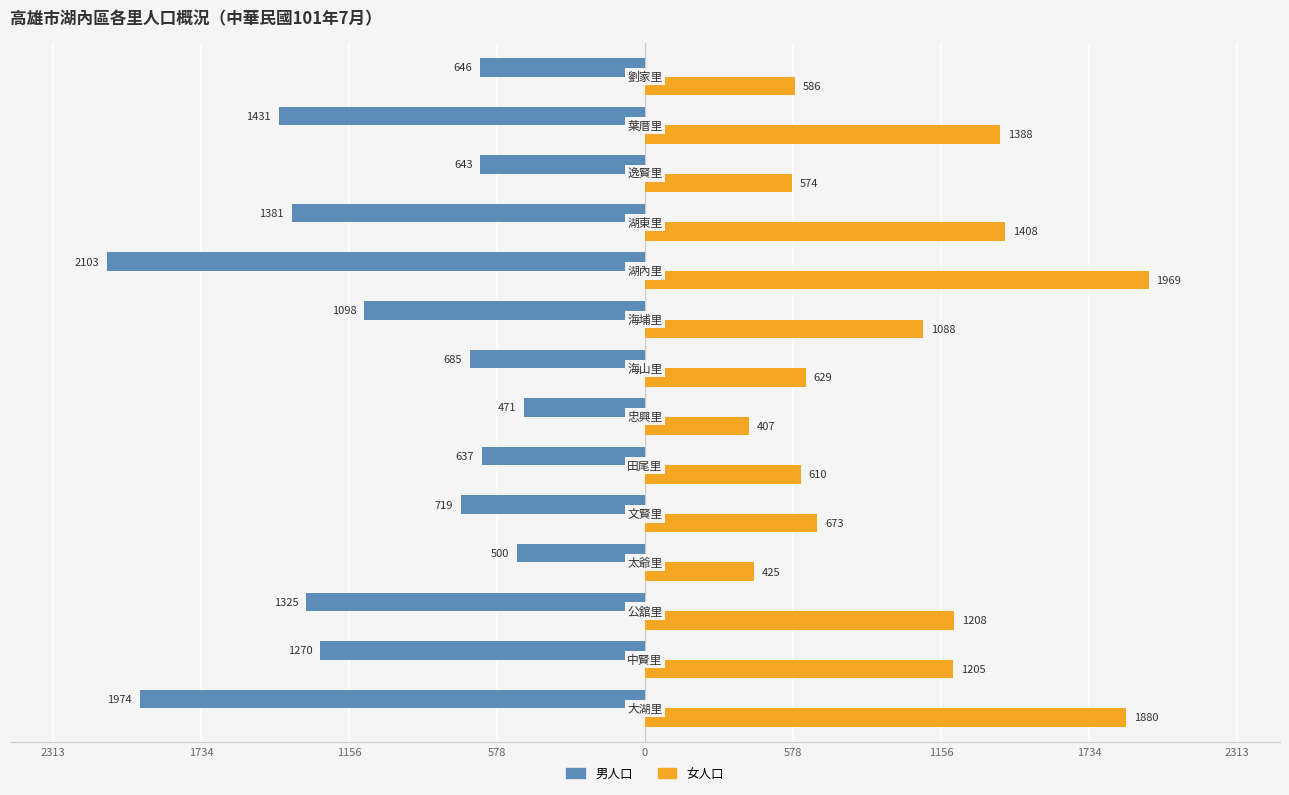

Reading right to left, what are all the values shown in this chart?

男人口: -646	-1431	-643	-1381	-2103	-1098	-685	-471	-637	-719	-500	-1325	-1270	-1974
女人口: 586	1388	574	1408	1969	1088	629	407	610	673	425	1208	1205	1880